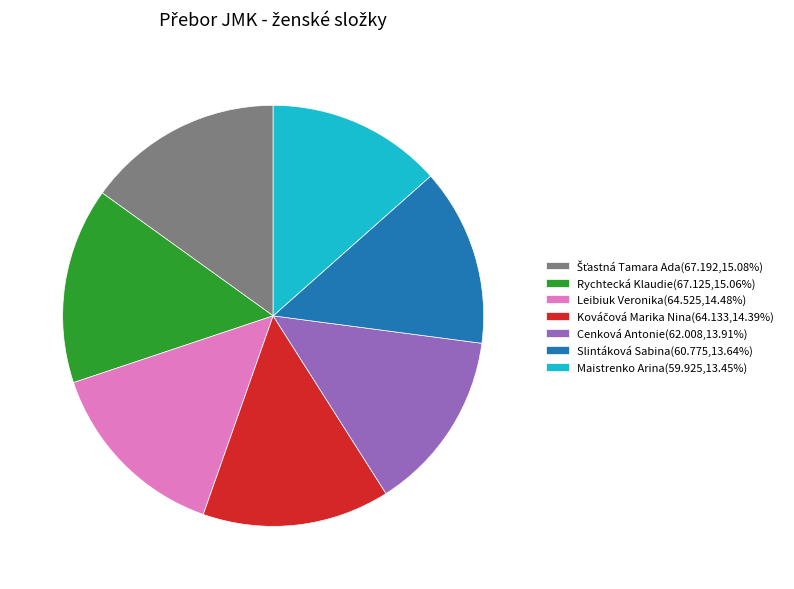

Is the sum of Cenková Antonie(62.008,13.91%) and Rychtecká Klaudie(67.125,15.06%) greater than half?

No